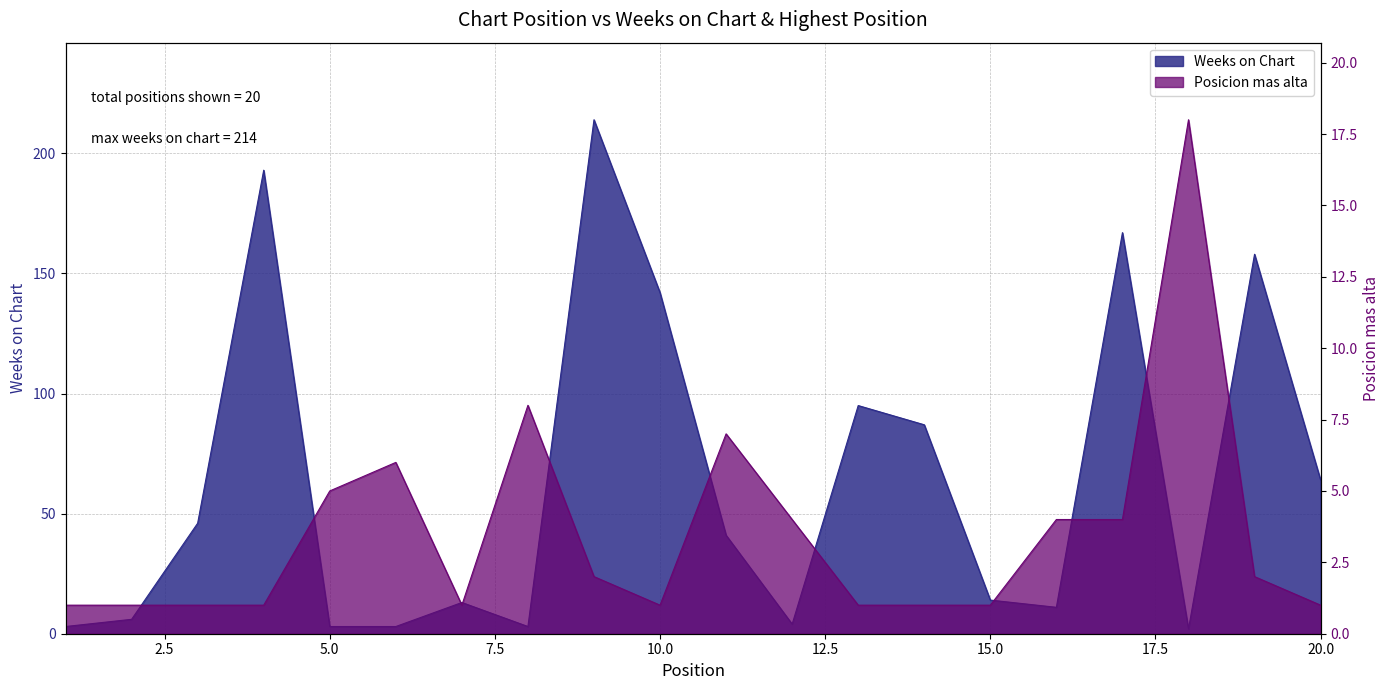

Where is the first local maximum for Posicion mas alta?

6